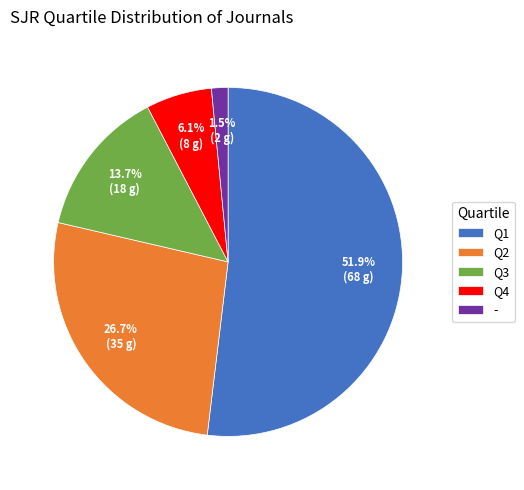

What is the majority slice?

Q1